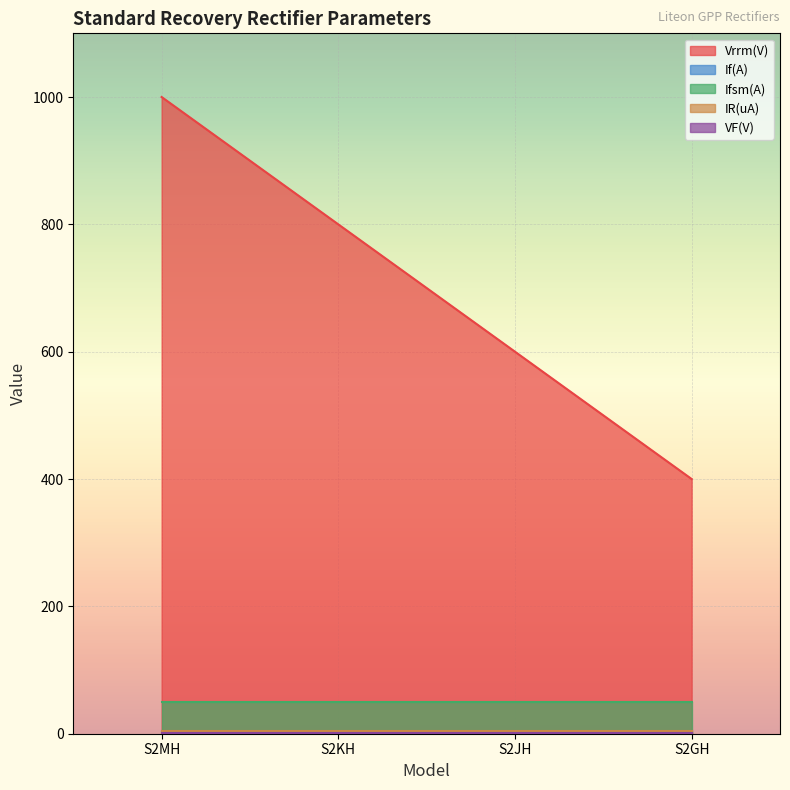

How many lines are shown in the chart?

5